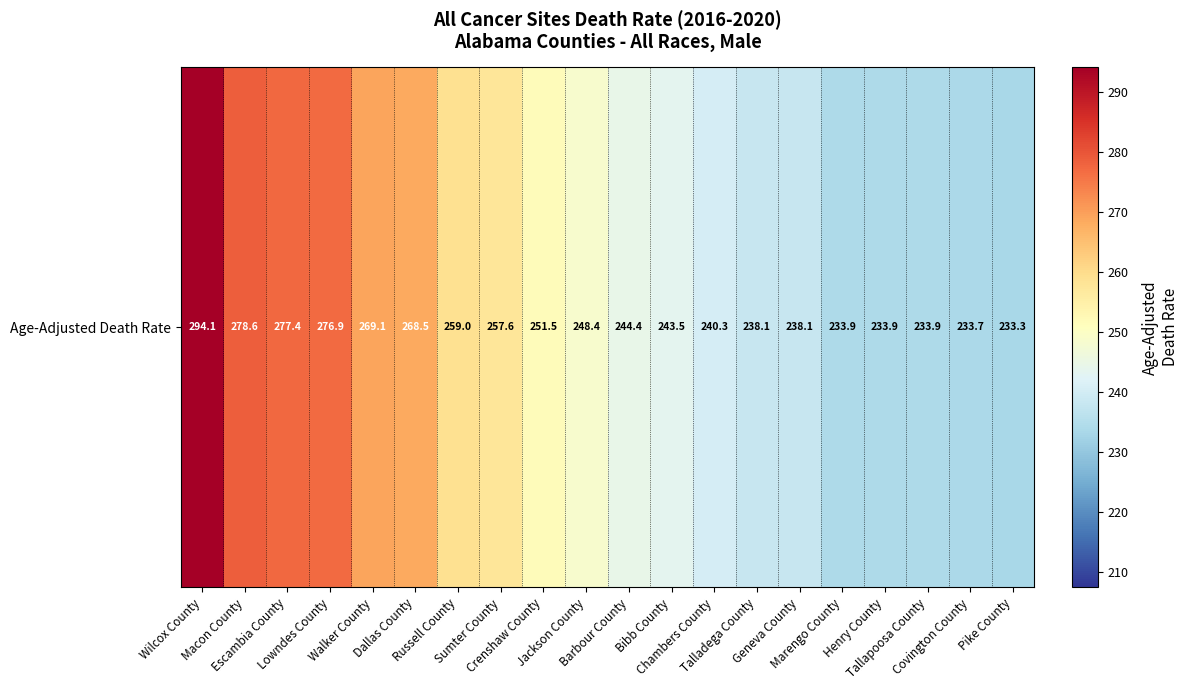

List the labels in order of value, largest first.

Wilcox County, Macon County, Escambia County, Lowndes County, Walker County, Dallas County, Russell County, Sumter County, Crenshaw County, Jackson County, Barbour County, Bibb County, Chambers County, Talladega County, Geneva County, Marengo County, Henry County, Tallapoosa County, Covington County, Pike County